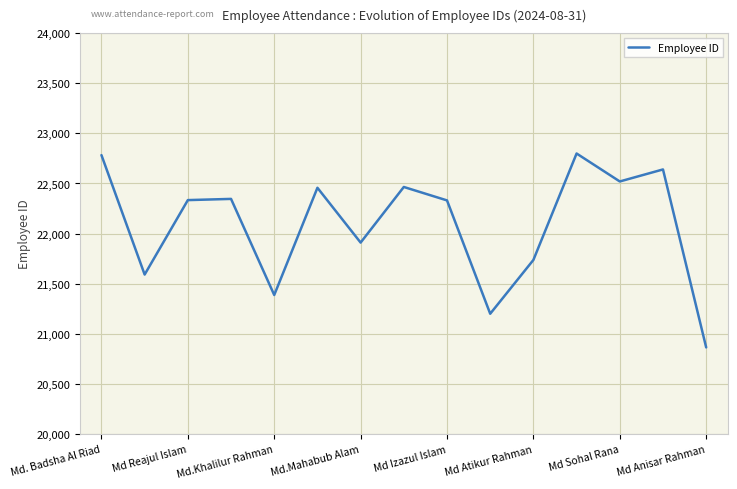

What is the difference between the maximum and minimum values?

1935